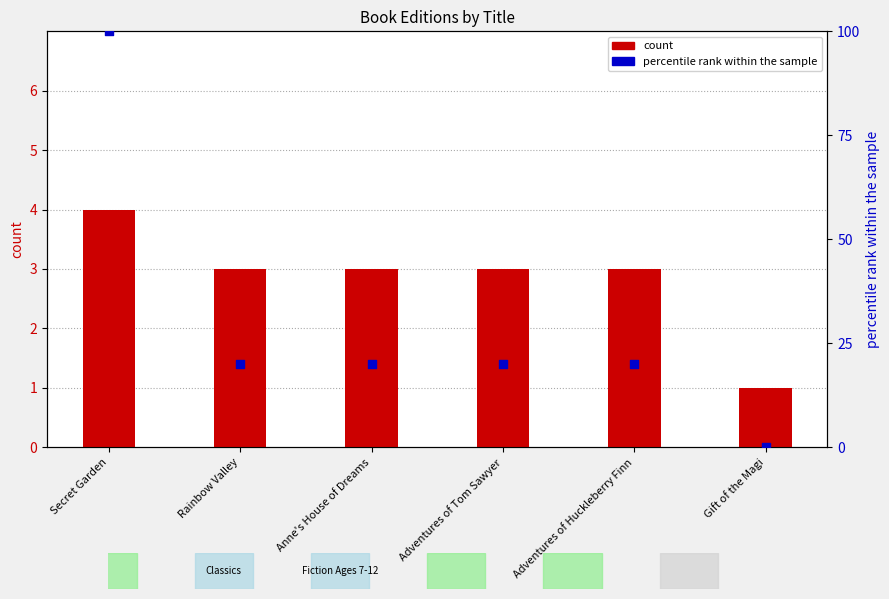

Which series has the largest total across all categories?

percentile rank within the sample